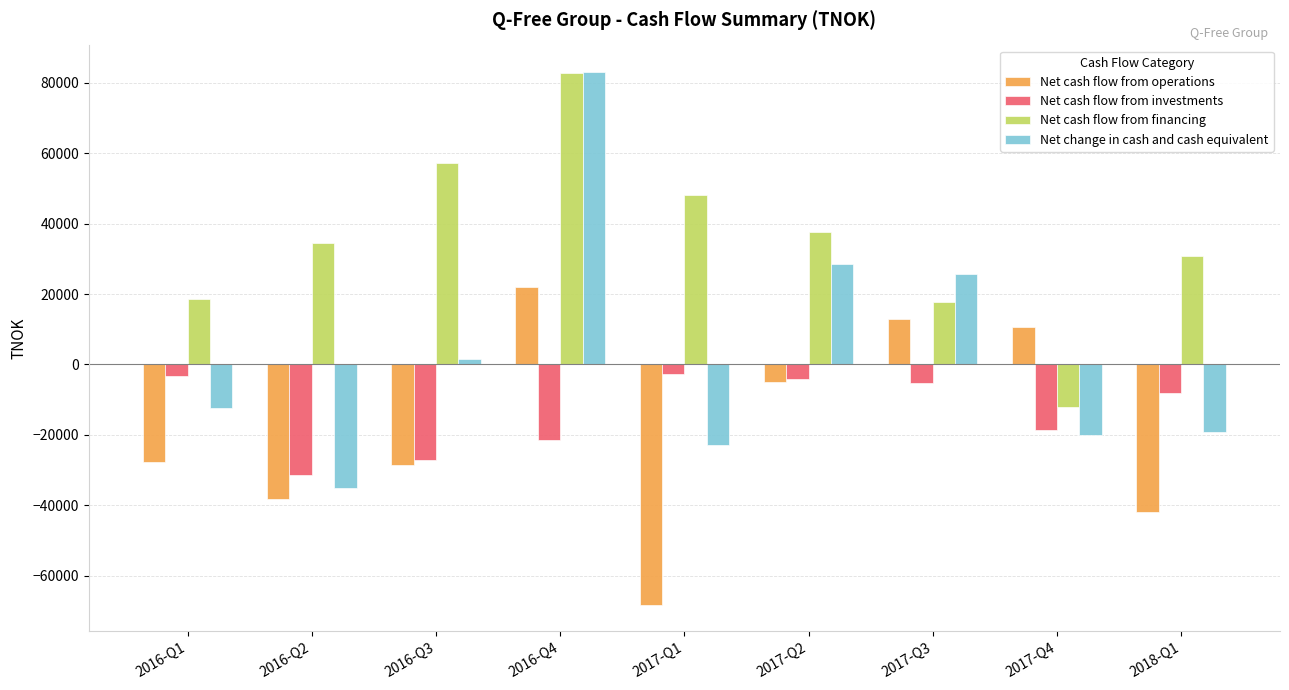

What is the difference between the maximum and second lowest values in the Net cash flow from financing series?

64871